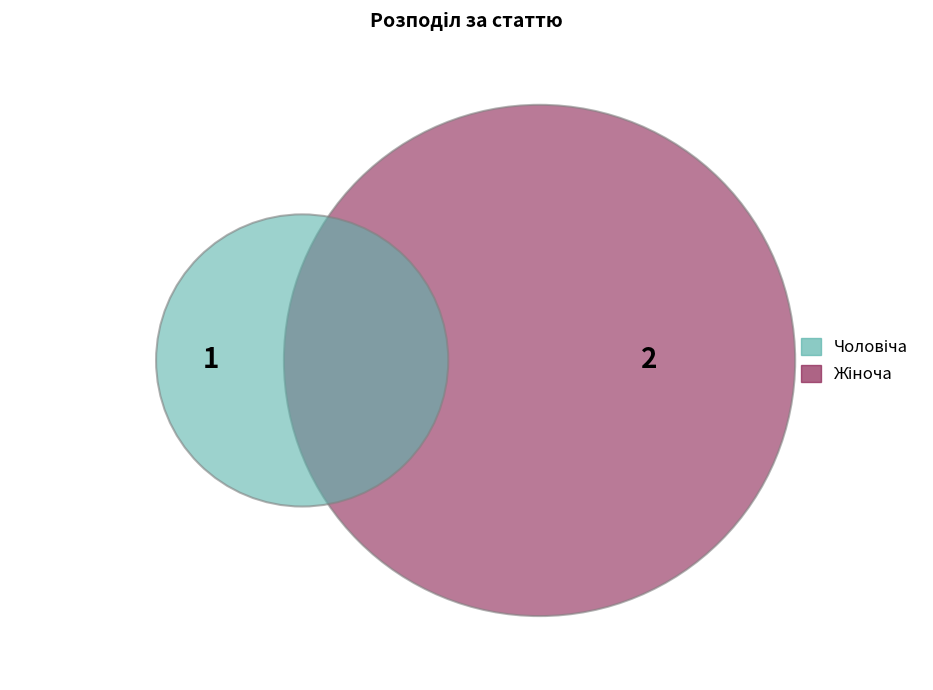

Which slice is the largest?

Жіноча